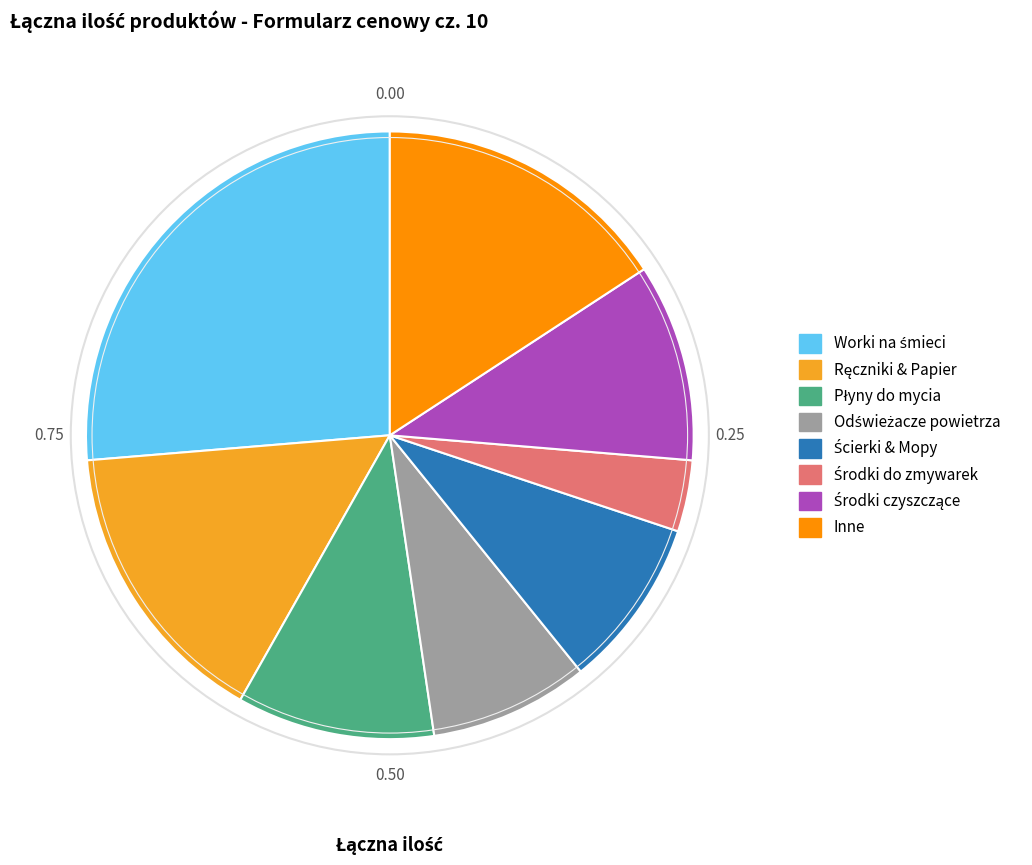

How many slices are in this pie chart?

8